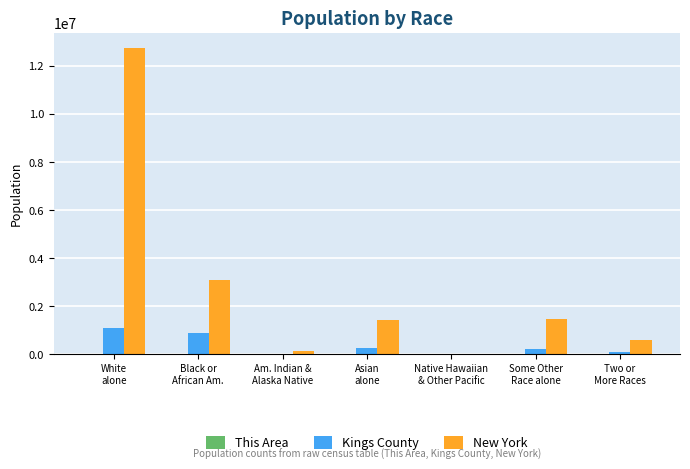

How many categories are shown in the chart?

7